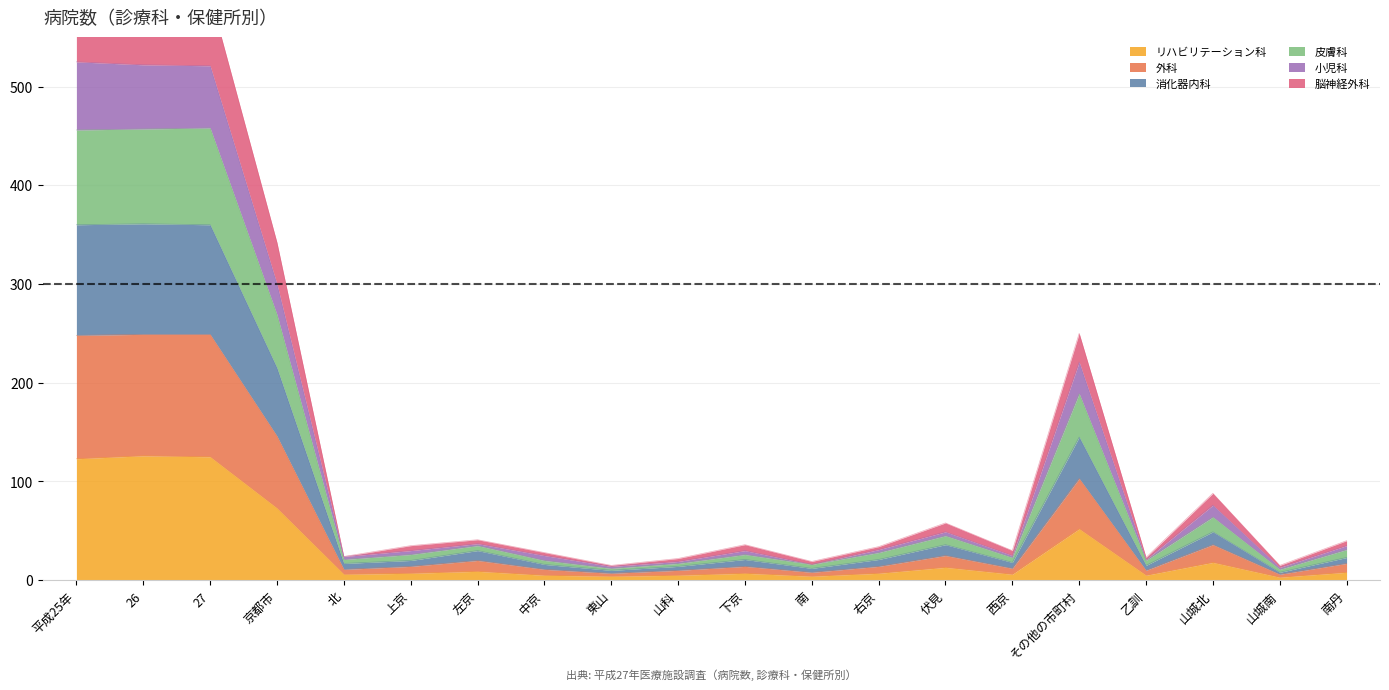

At which label does 皮膚科 reach its minimum?

山城南